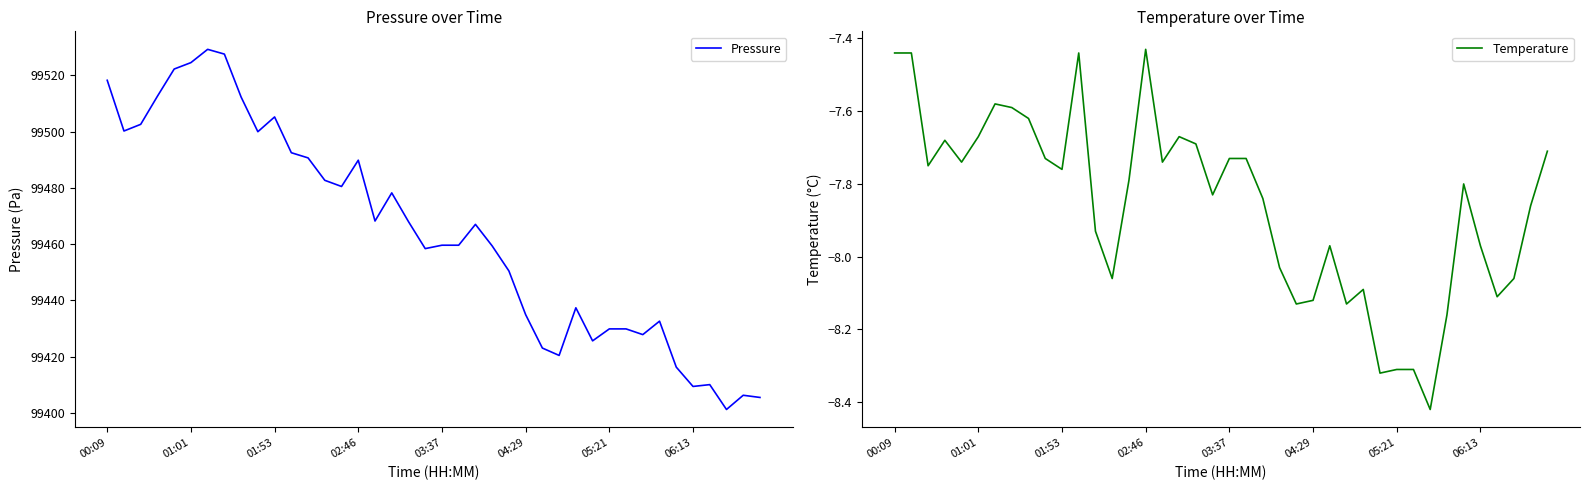

What is the maximum value for Pressure?

99529.2